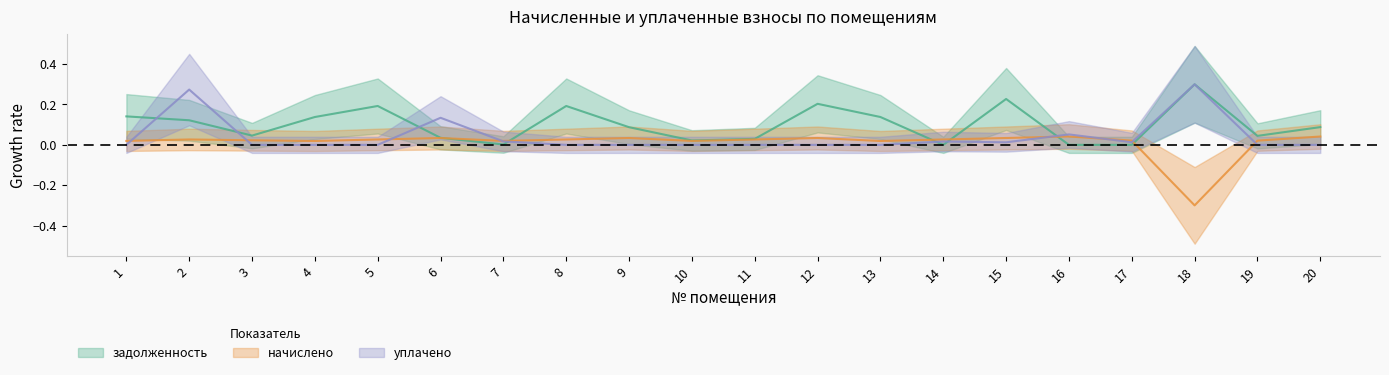

In уплачено, how many points are lower than both neighbors (excluding endpoints)?

2